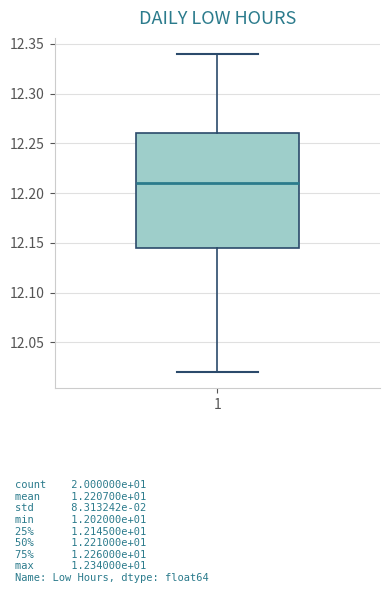

Where is the upper edge of the box at x = 1 on the y-axis? The values are not printed on the chart, so give them approximately, as read against the axis.

12.260